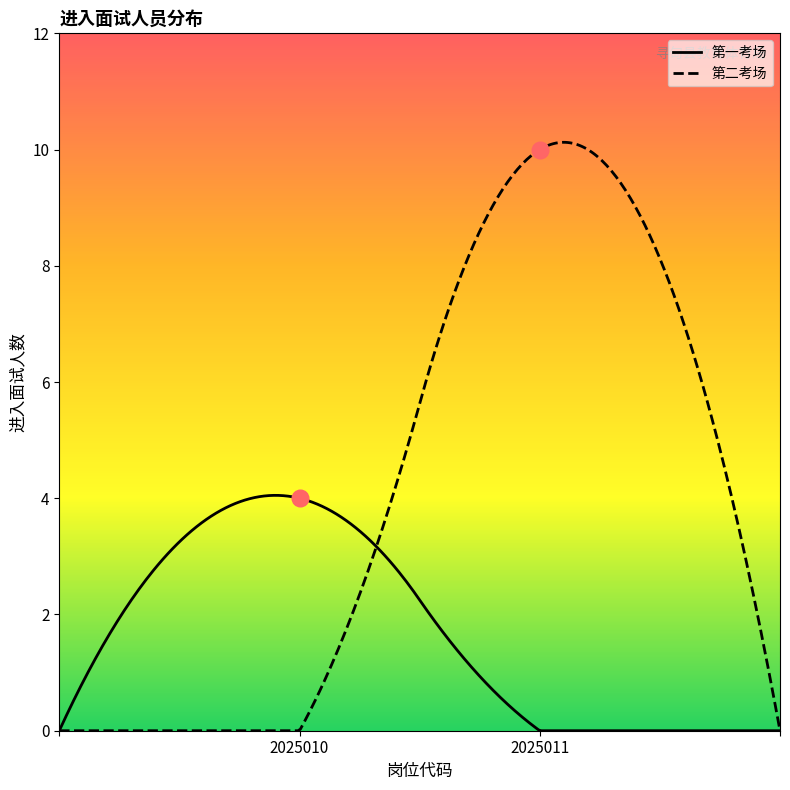

Rank the series at 2025011 from lowest to highest value.

第一考场, 第二考场